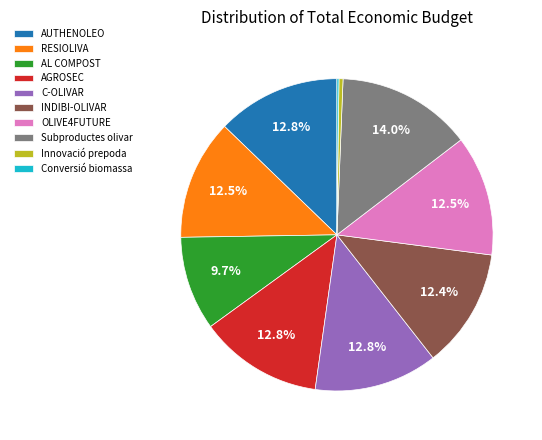

Is there a majority slice in this chart?

No